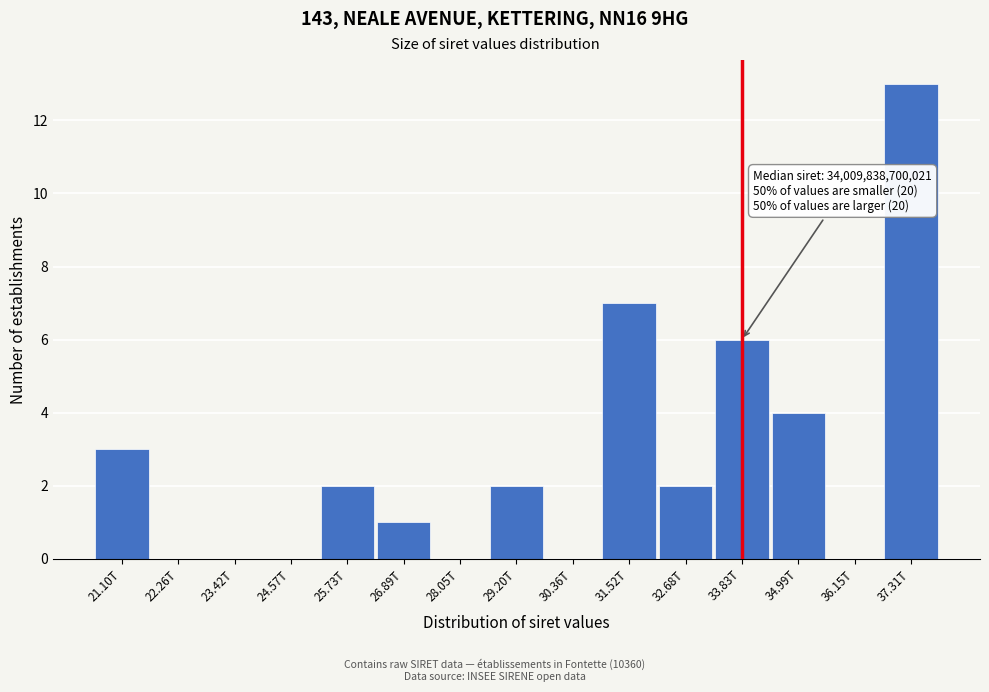

Reading left to right, what are all the values shown in this chart?

21.10T=3	22.26T=0	23.42T=0	24.57T=0	25.73T=2	26.89T=1	28.05T=0	29.20T=2	30.36T=0	31.52T=7	32.68T=2	33.83T=6	34.99T=4	36.15T=0	37.31T=13